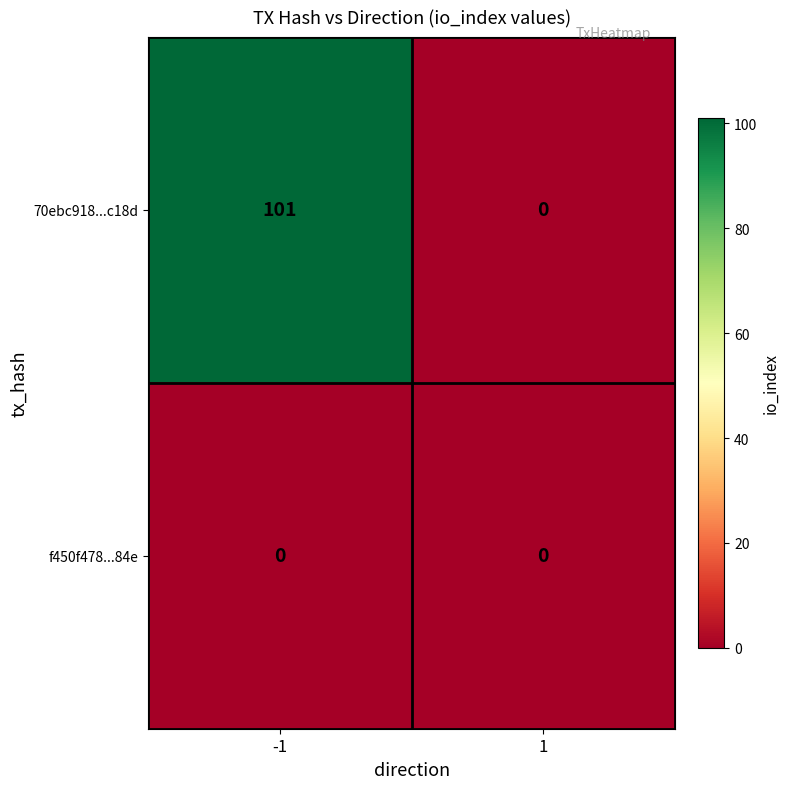

Between -1 and 1, which series saw the biggest shift?

70ebc918...c18d